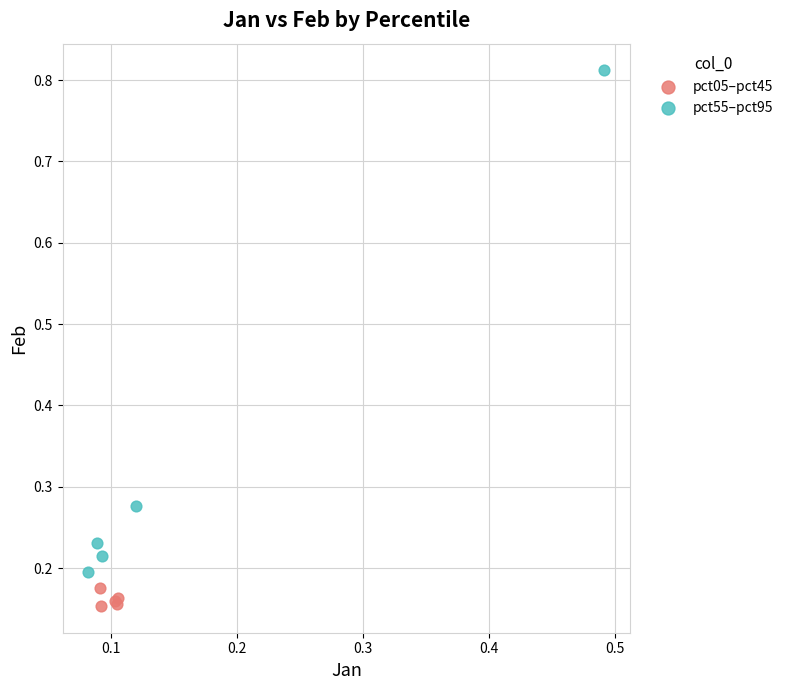

Which series has the largest Y range (max minus min)?

pct55–pct95